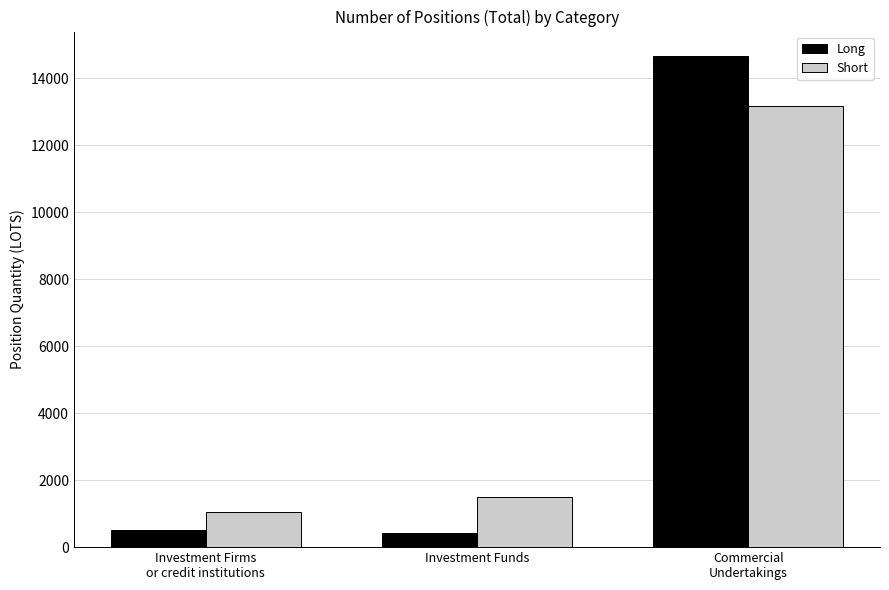

At how many categories does at least one series exceed 8009?

1